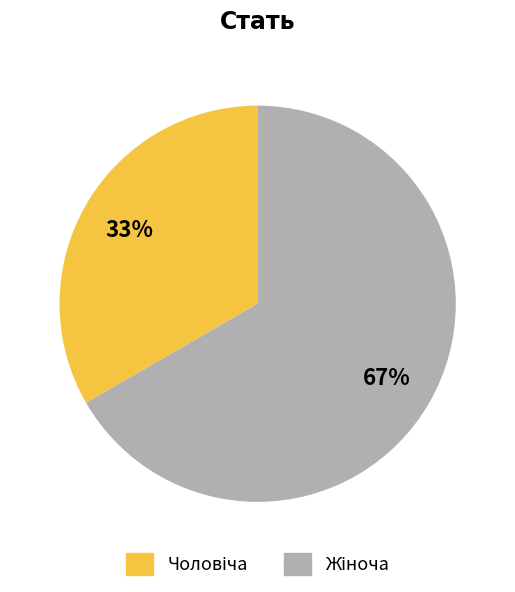

To the nearest percent, what is the average slice percentage?

50%